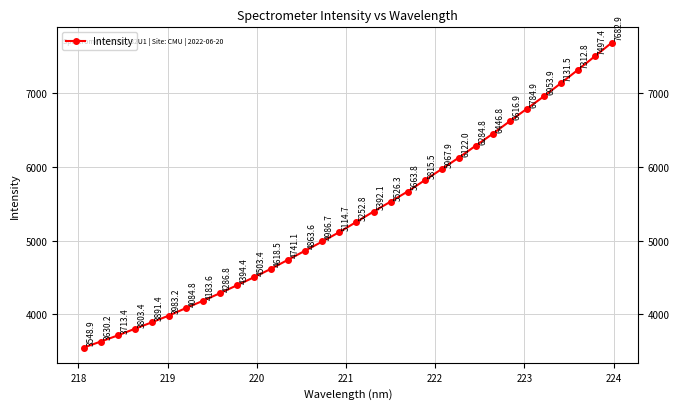

Reading left to right, what are all the values shown in this chart?

3548.9	3630.2	3713.4	3803.4	3891.4	3983.2	4084.8	4183.6	4286.8	4394.4	4503.4	4618.5	4741.1	4863.6	4986.7	5114.7	5252.8	5392.1	5526.3	5663.8	5815.5	5967.9	6122.0	6284.8	6446.8	6616.9	6784.9	6953.9	7131.5	7312.8	7497.4	7682.9